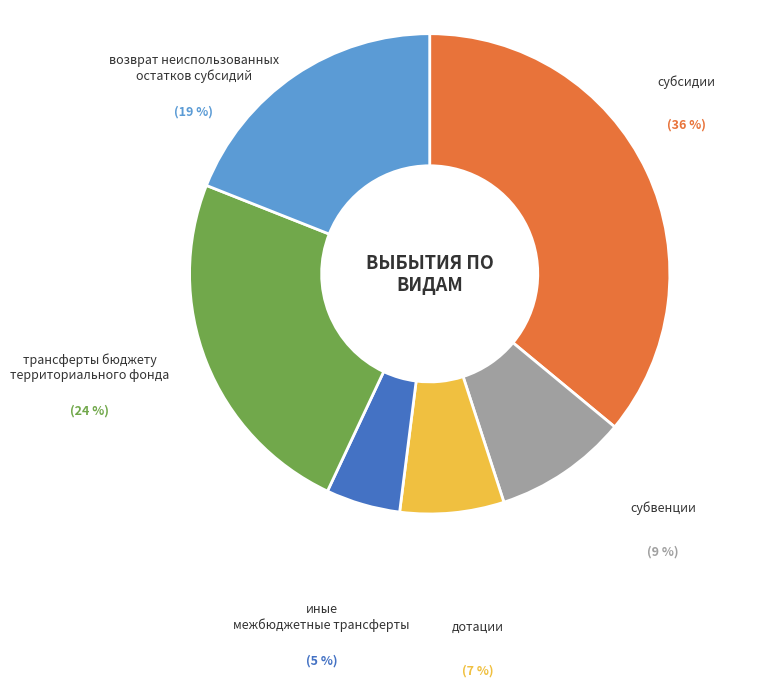

To the nearest percent, what is the average slice percentage?

17%